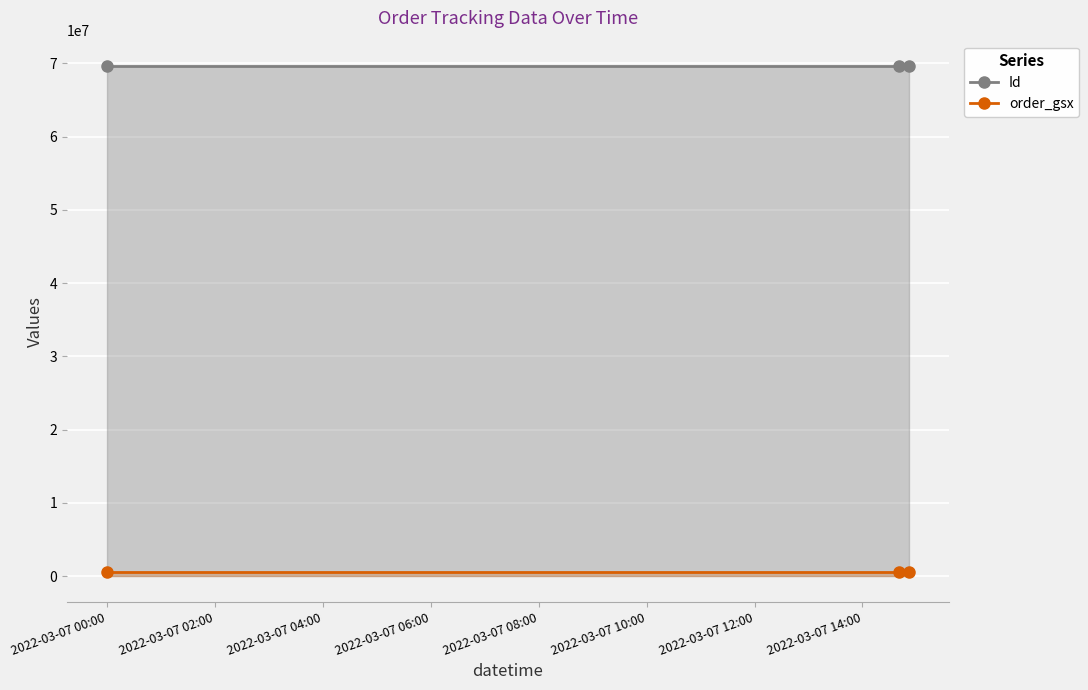

Rank the series by their maximum value, from highest to lowest.

Id, order_gsx